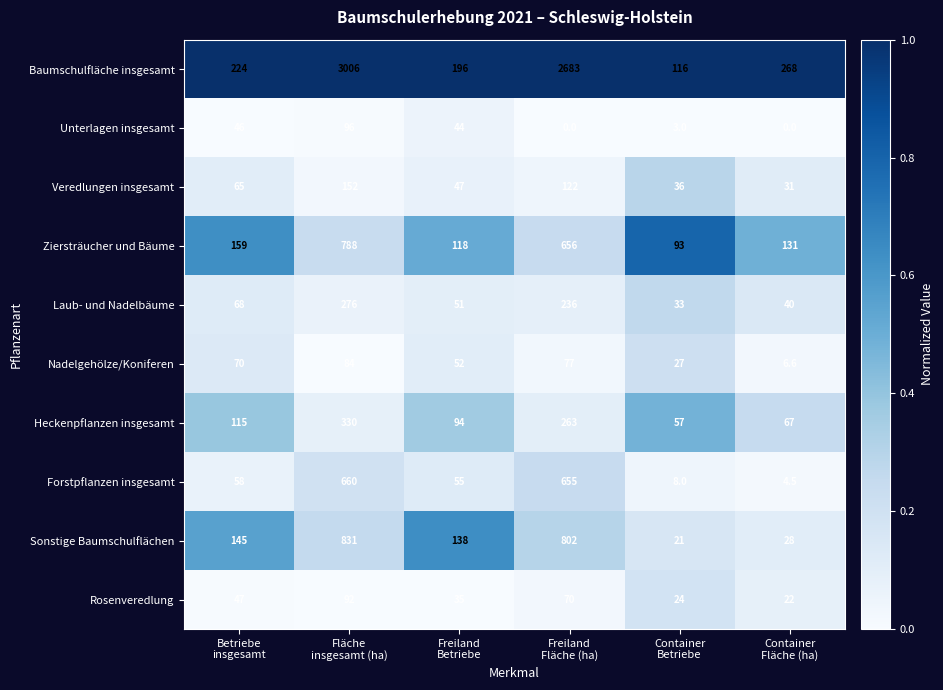

List the series in order of their peak value, lowest first.

Nadelgehölze/Koniferen, Rosenveredlung, Unterlagen insgesamt, Veredlungen insgesamt, Laub- und Nadelbäume, Heckenpflanzen insgesamt, Forstpflanzen insgesamt, Ziersträucher und Bäume, Sonstige Baumschulflächen, Baumschulfläche insgesamt